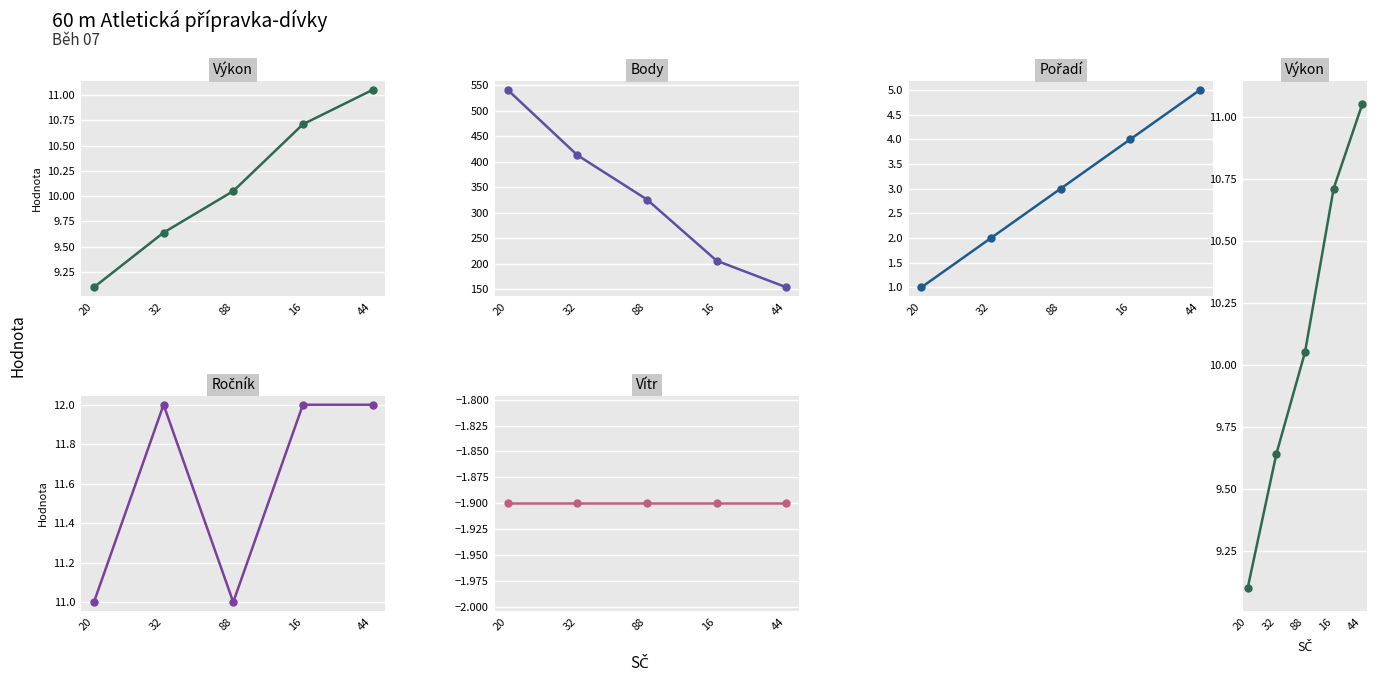

The value of Ročník at 88 is 17.7. True or false?

False